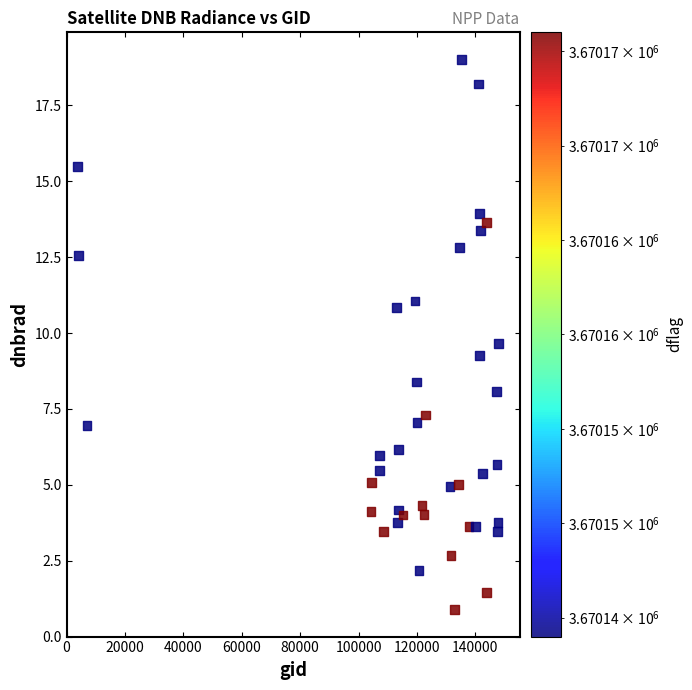

What Y value in the scatter plot is closest to 9?

9.3